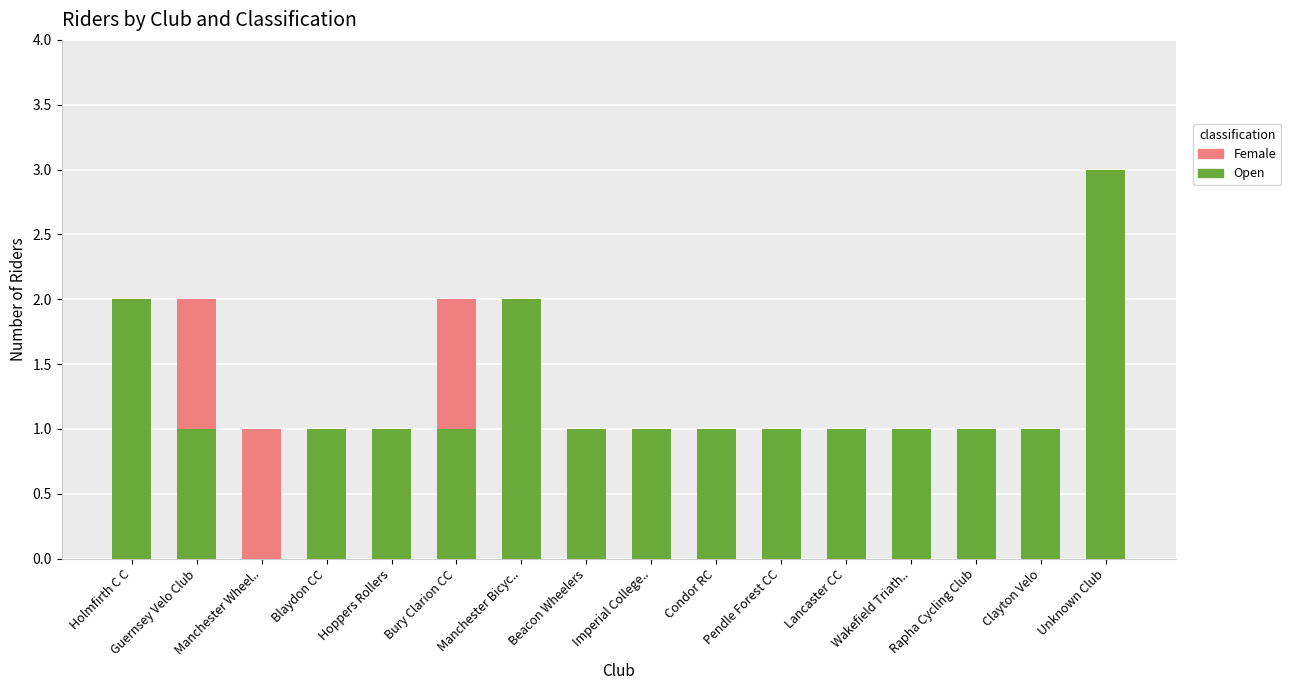

The value of Open at Lancaster CC is 0. True or false?

False